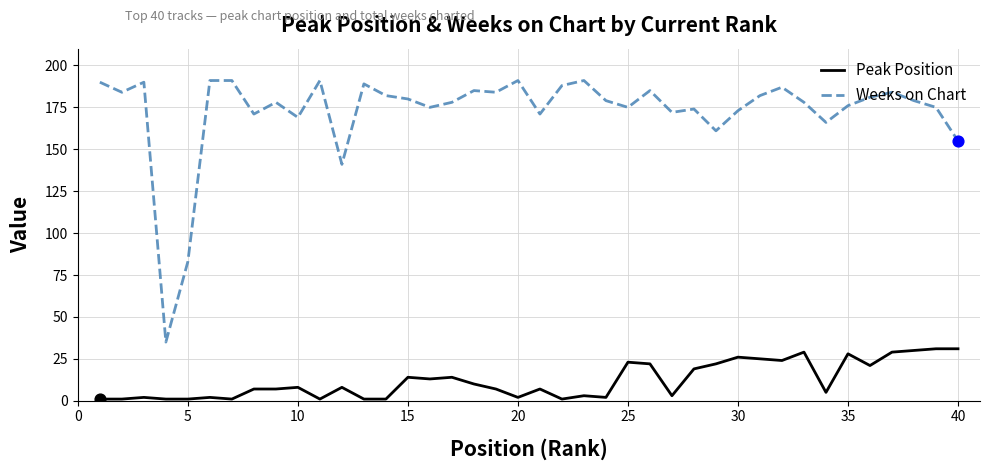

At how many categories does at least one series exceed 7?

40